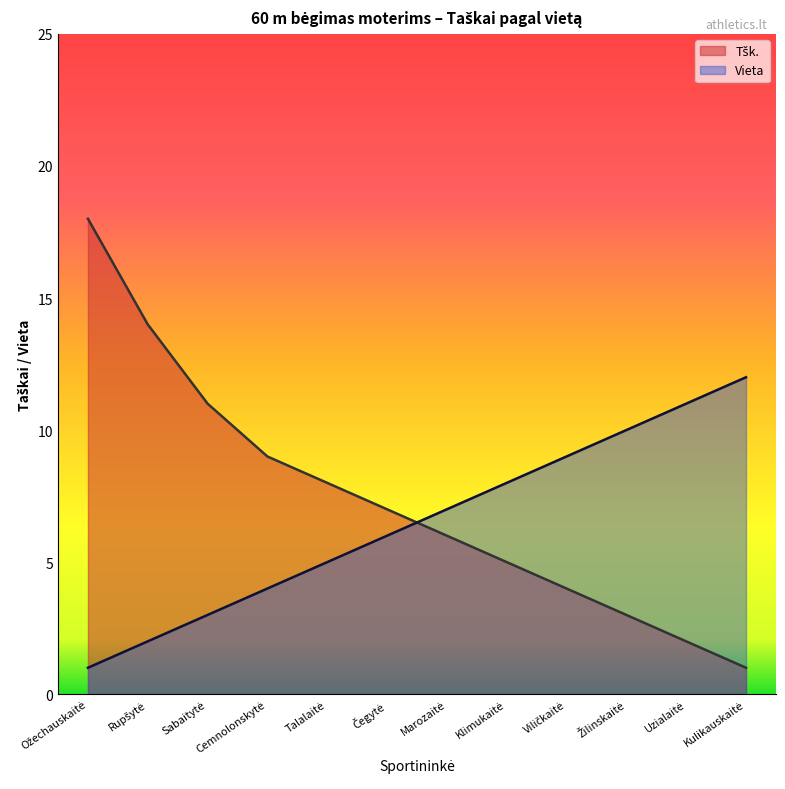

What is the label of the 6th point from the right?

Marozaitė